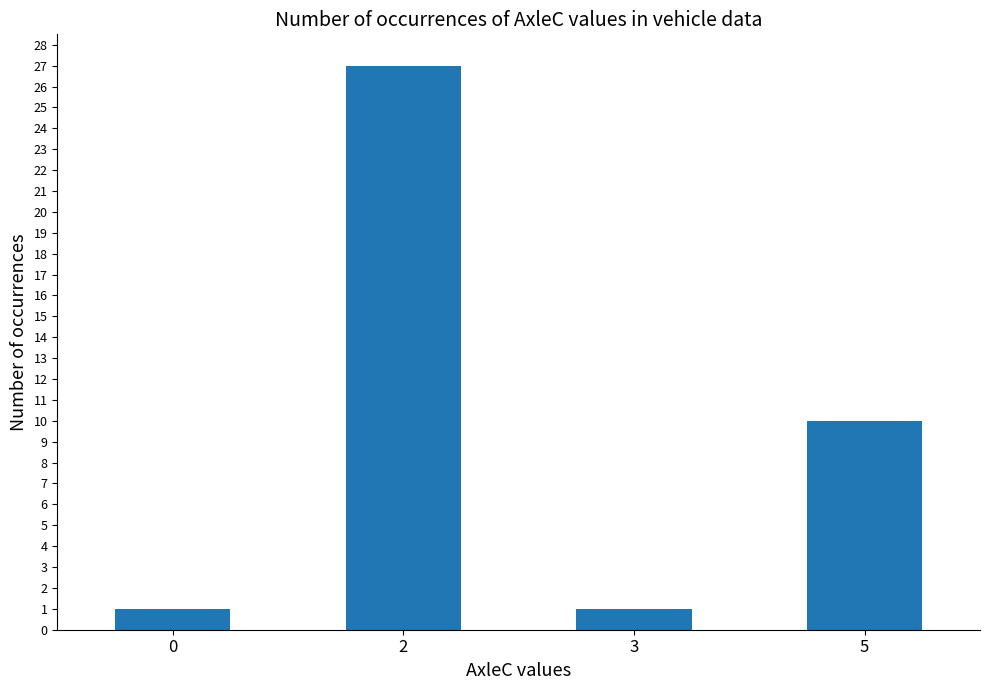

Approximately how many times larger is the value at 2 compared to 3?

27.0